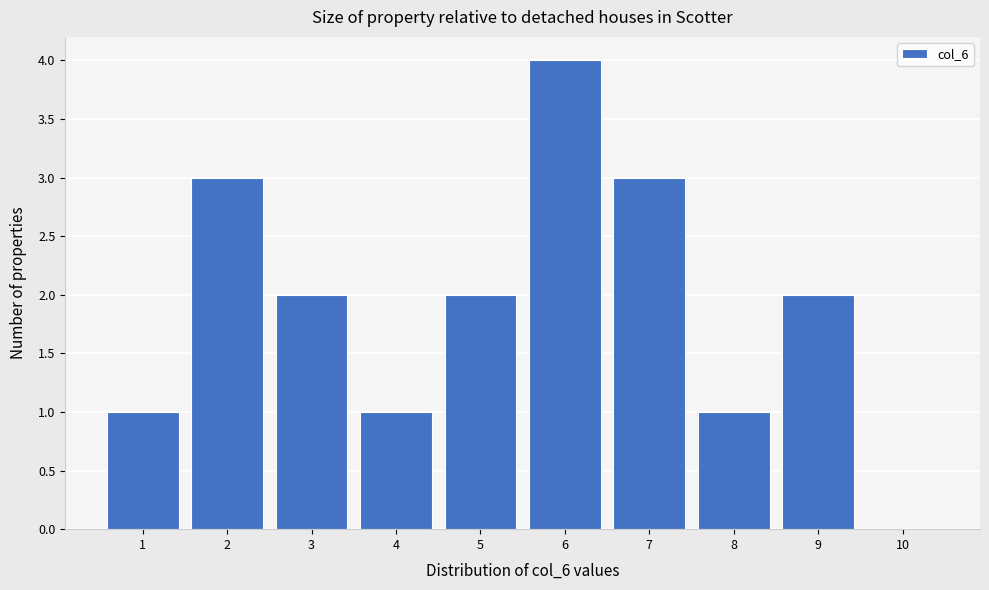

Reading left to right, list every bar in this chart as the range it spans on the x-axis followed by its height. The values are not printed on the chart, so give them approximately, as read against the axis.

0.5 to 1.5: 1
1.5 to 2.5: 3
2.5 to 3.5: 2
3.5 to 4.5: 1
4.5 to 5.5: 2
5.5 to 6.5: 4
6.5 to 7.5: 3
7.5 to 8.5: 1
8.5 to 9.5: 2
9.5 to 10.5: 0